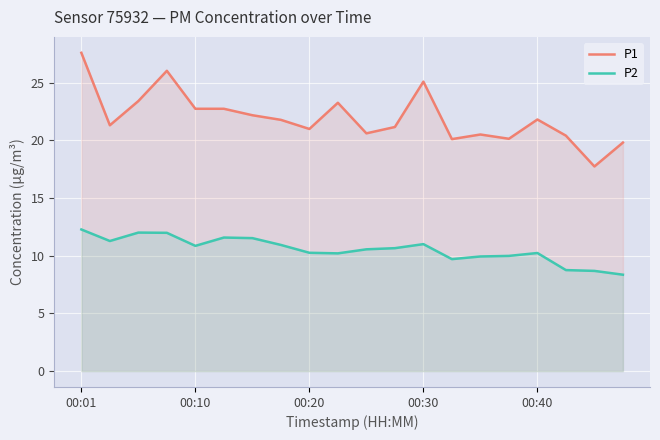

The P2 series shows 5.6 at 6. True or false?

False